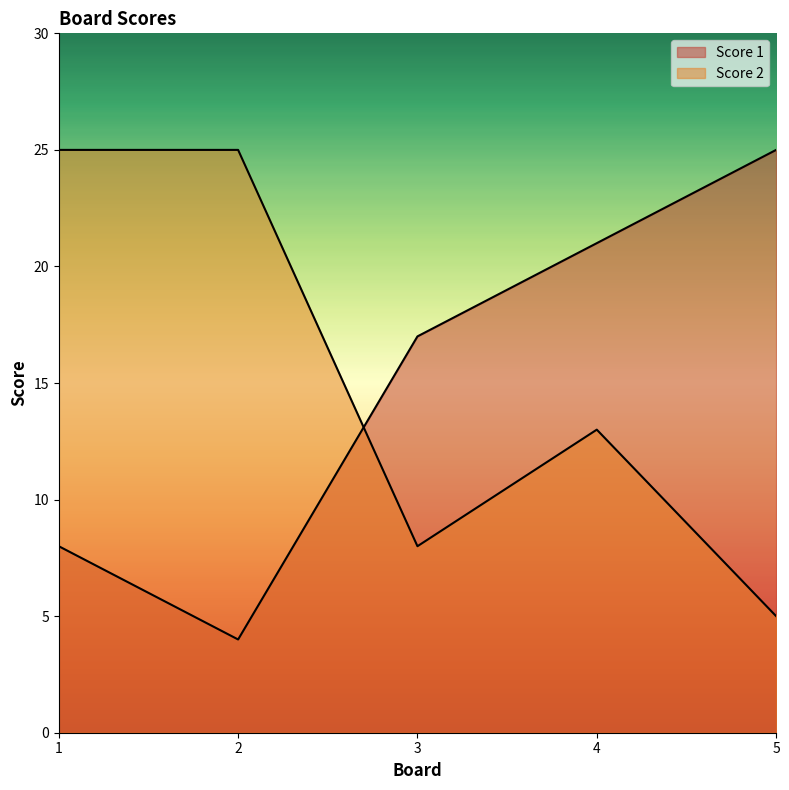

Reading right to left, list all the values displayed in this chart.

Score 1: 25	21	17	4	8
Score 2: 5	13	8	25	25